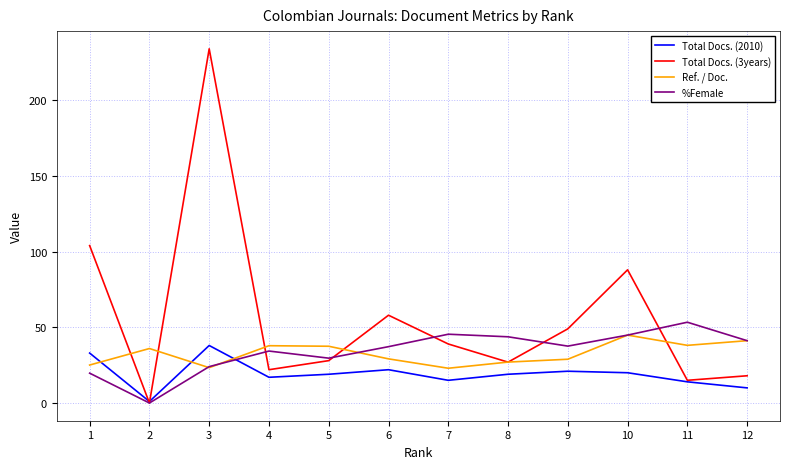

How many positive values does the %Female series have?

11